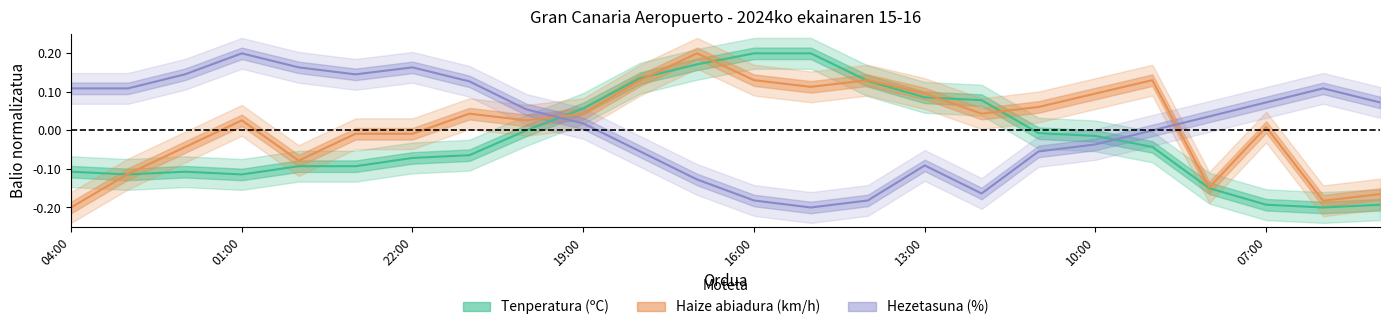

What is the label of the 22nd point from the right?

02:00